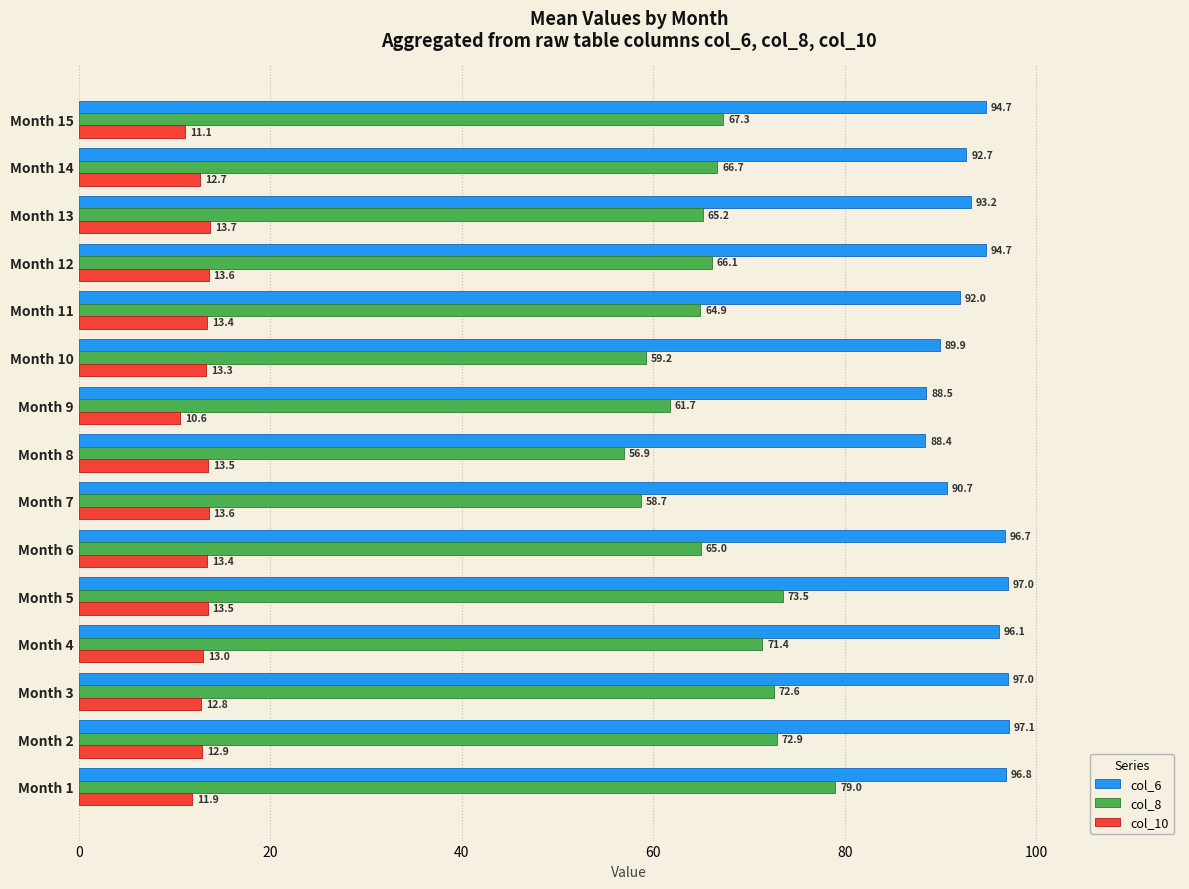

Between Month 7 and Month 12, which series saw the biggest shift?

col_8